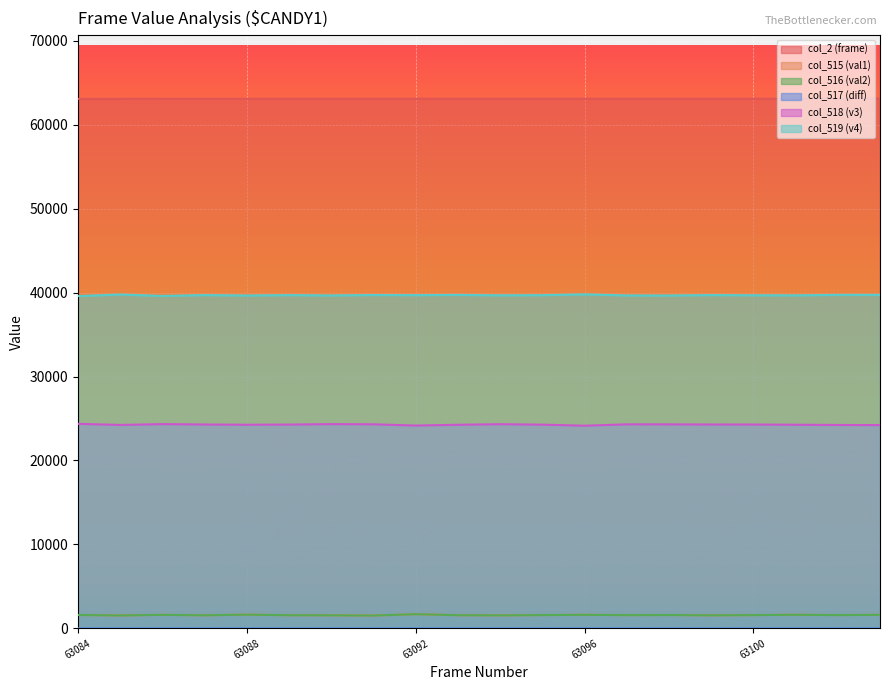

Rank the series by their maximum value, from highest to lowest.

col_2 (frame), col_519 (v4), col_518 (v3), col_515 (val1), col_516 (val2), col_517 (diff)